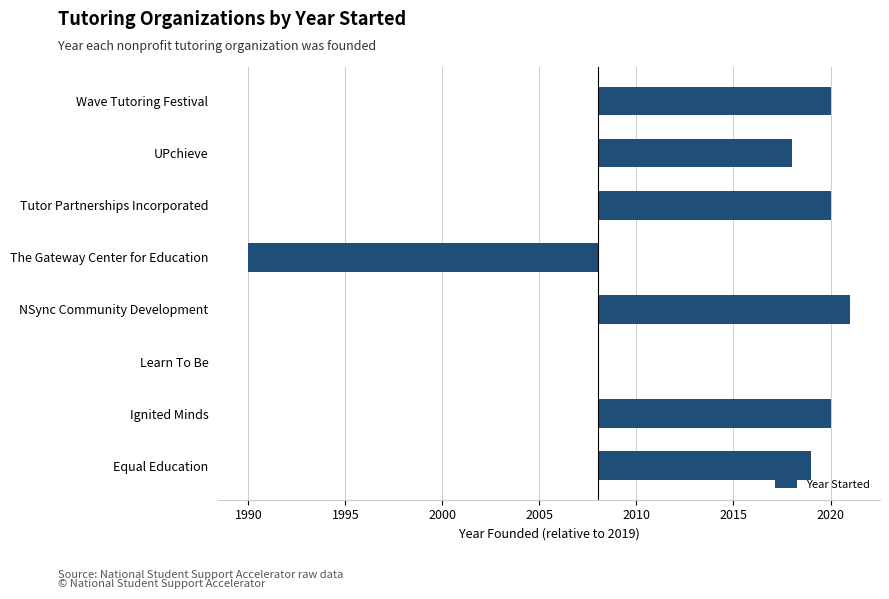

Are the bars horizontal?

Yes